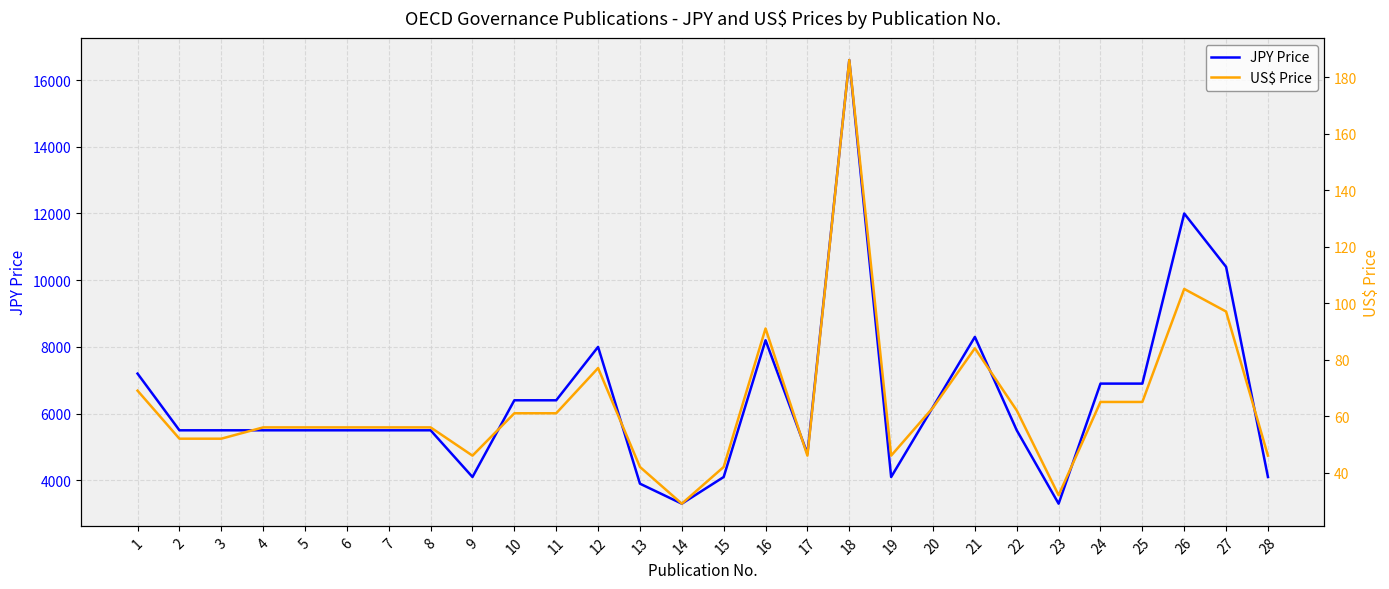

What is the difference between the JPY Price values at 7 and 28?

1400